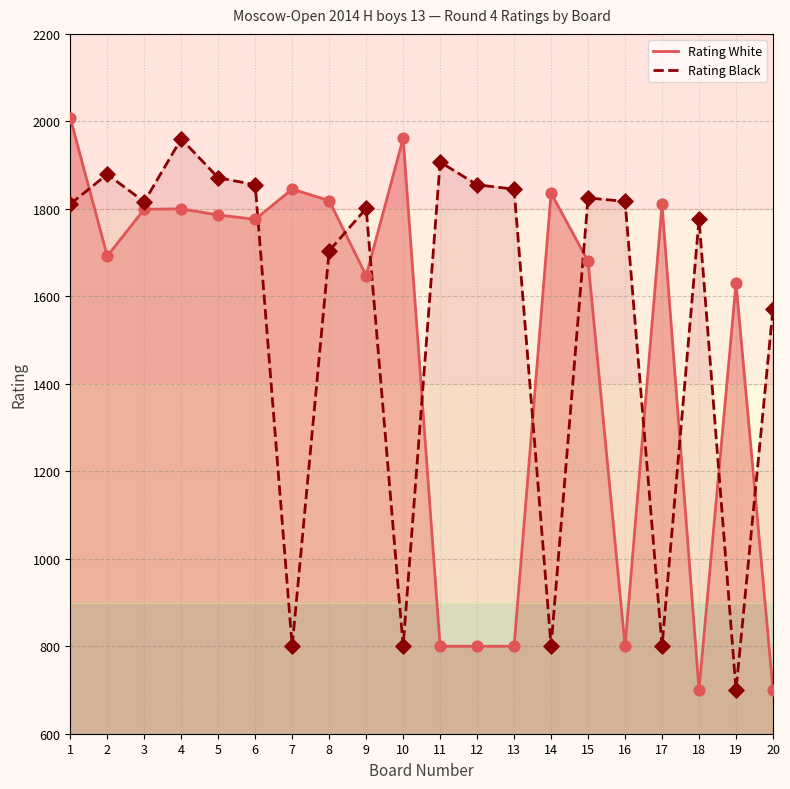

Which series contains the highest Y value?

Rating White